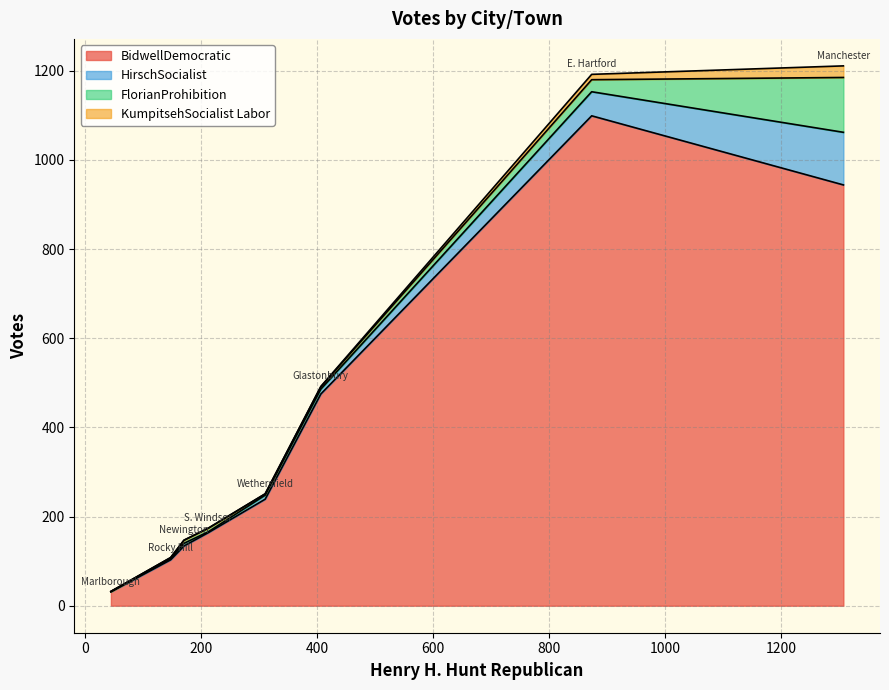

What is the total value across all series at Newington?

147